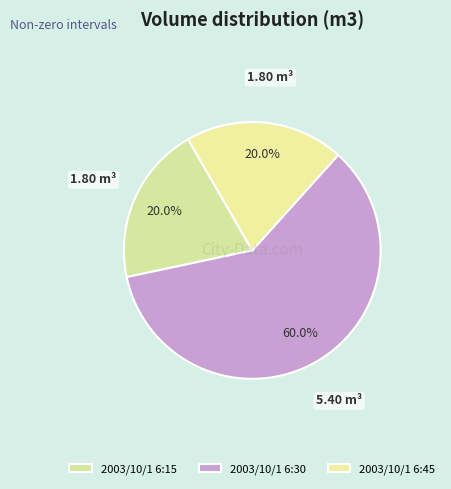

What is the largest slice in the pie chart?

2003/10/1 6:30